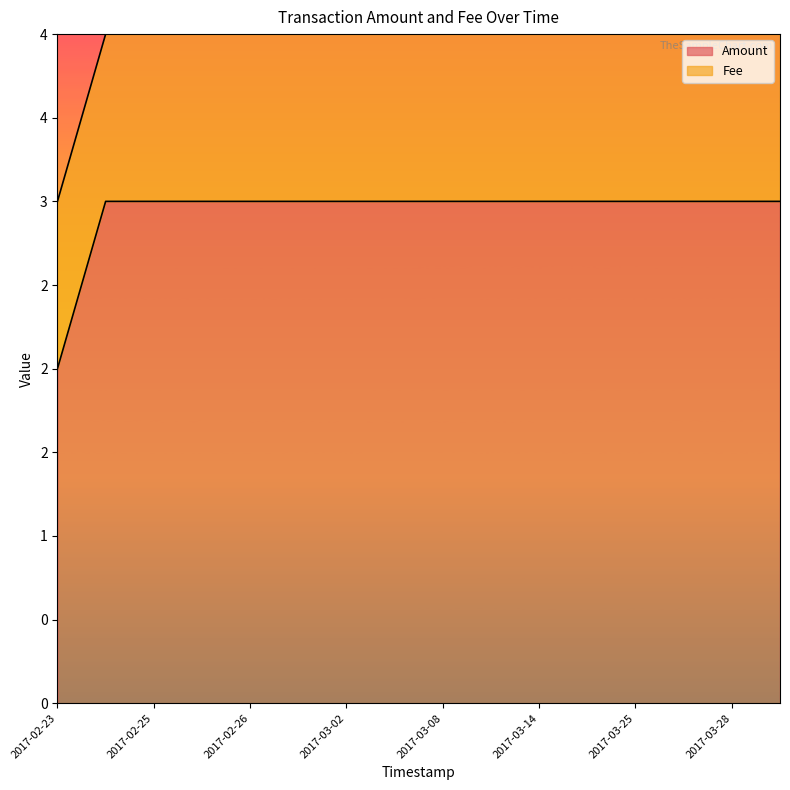

Rank the series by their maximum value, from lowest to highest.

Amount, Fee